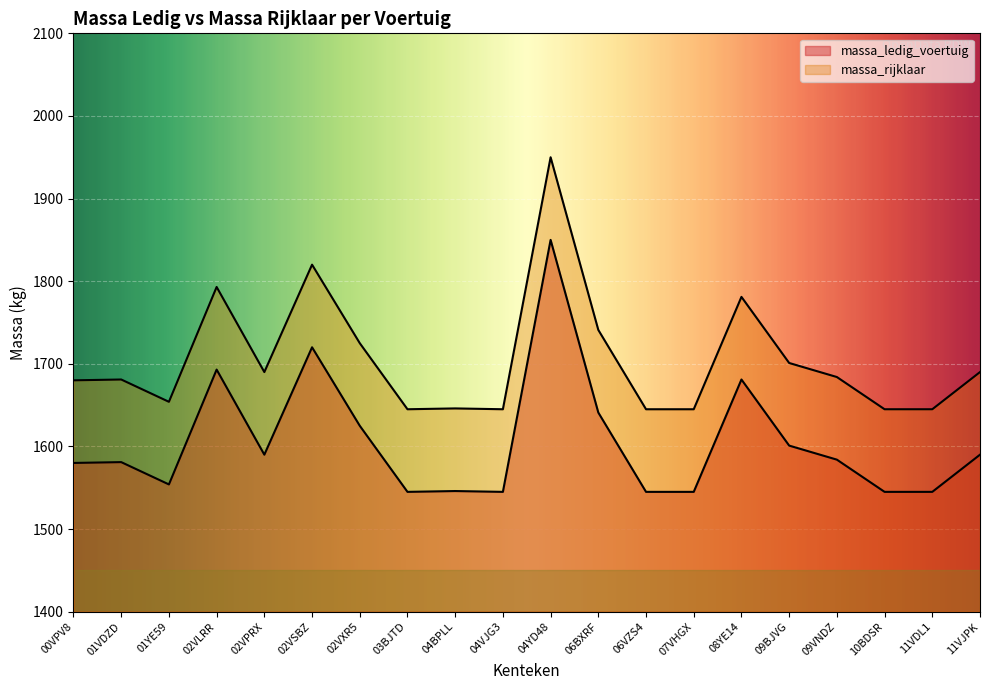

What is the lowest value of the massa_rijklaar series?

1645